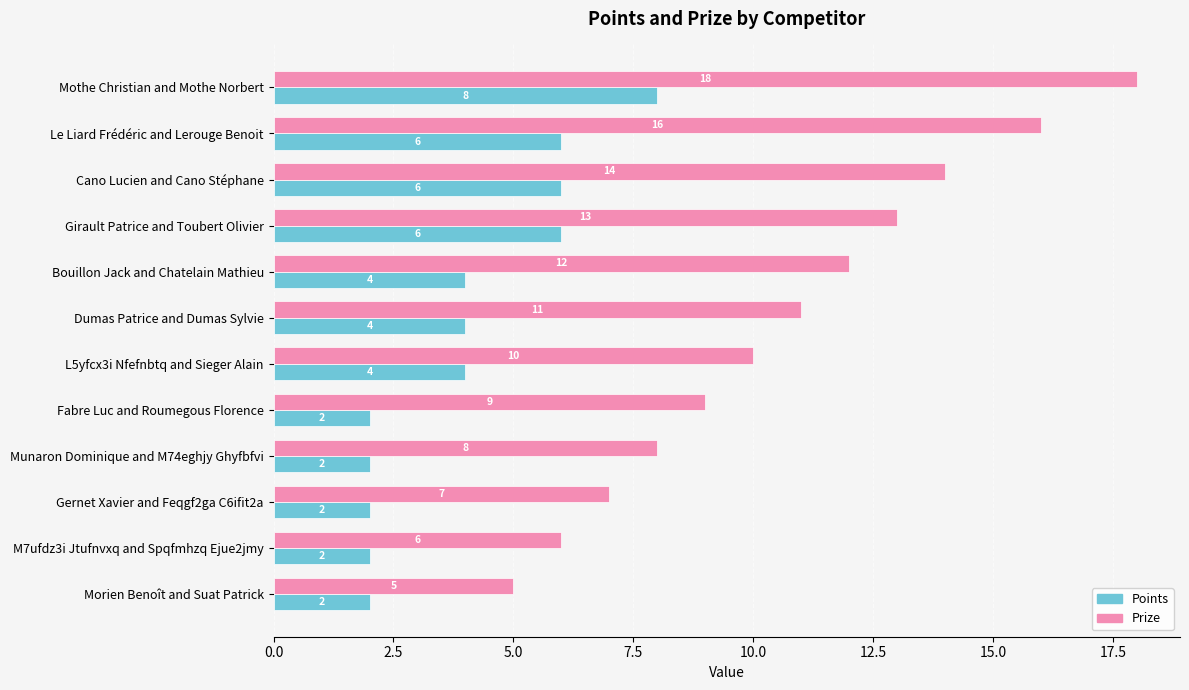

What is the total value across all series at Dumas Patrice and Dumas Sylvie?

15